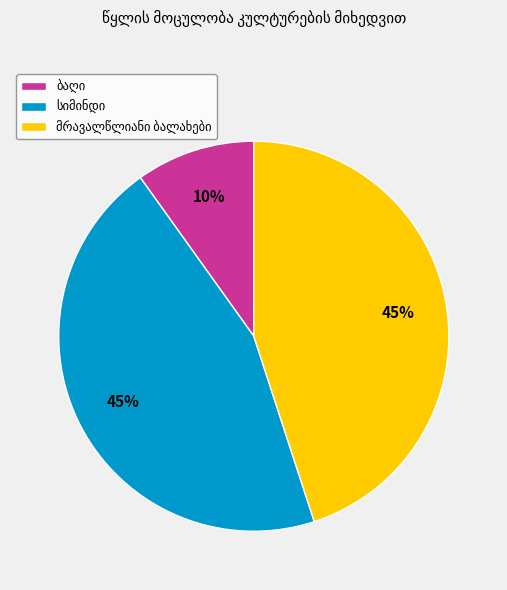

Is there a majority slice in this chart?

No